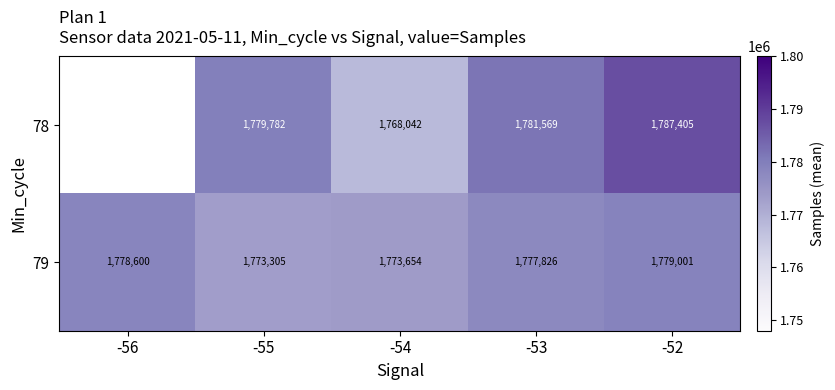

Rank the series at -52 from highest to lowest value.

78, 79